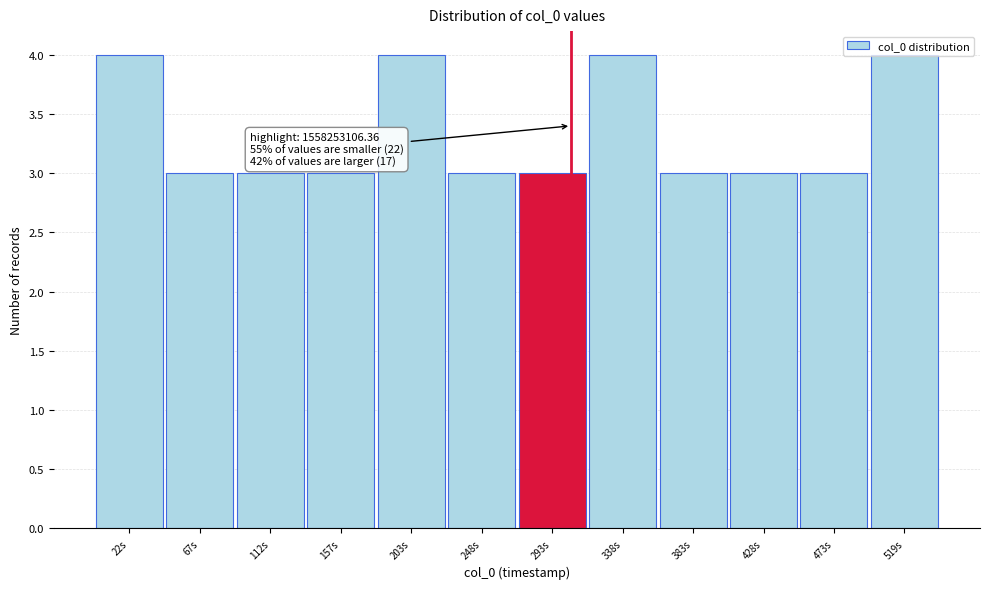

What is the label of the 2nd bar from the left?

67s